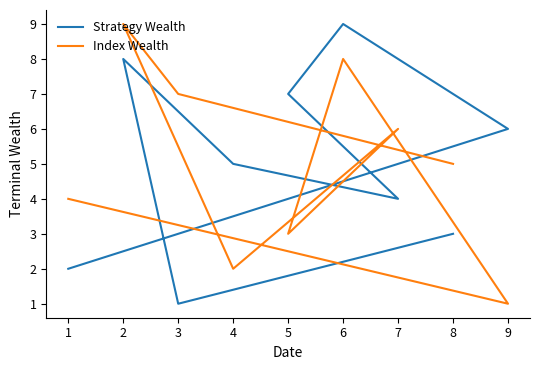

At which label is Index Wealth closest to 5?

8